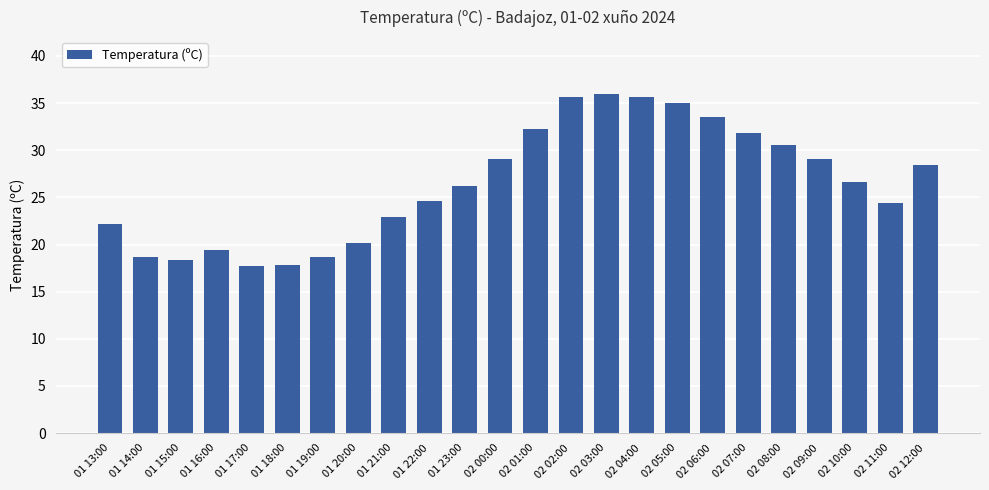

Between 01 21:00 and 02 01:00, which is larger?

02 01:00